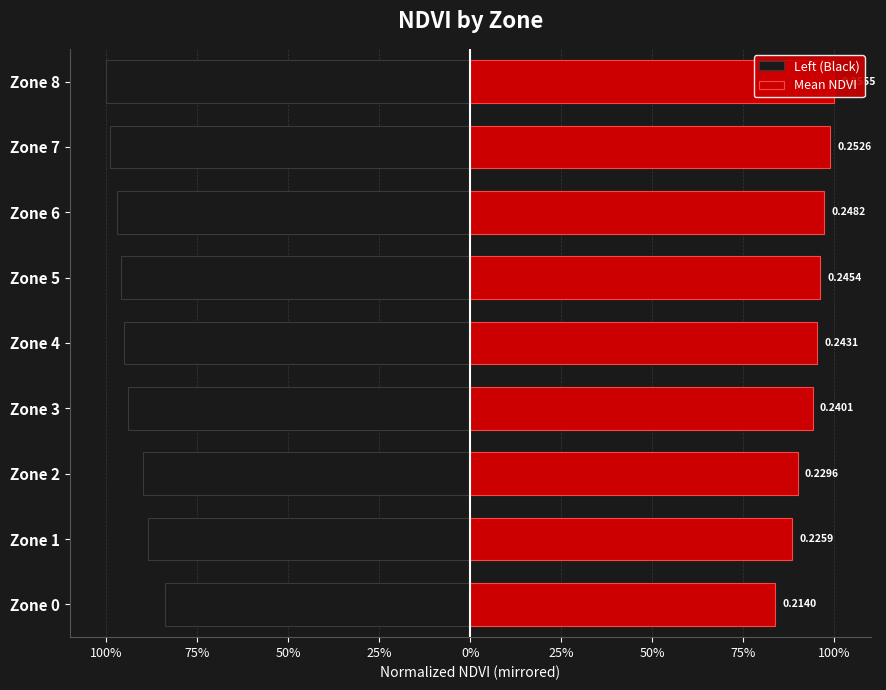

Rank the series by their average value, from highest to lowest.

Mean NDVI, Left (Black)